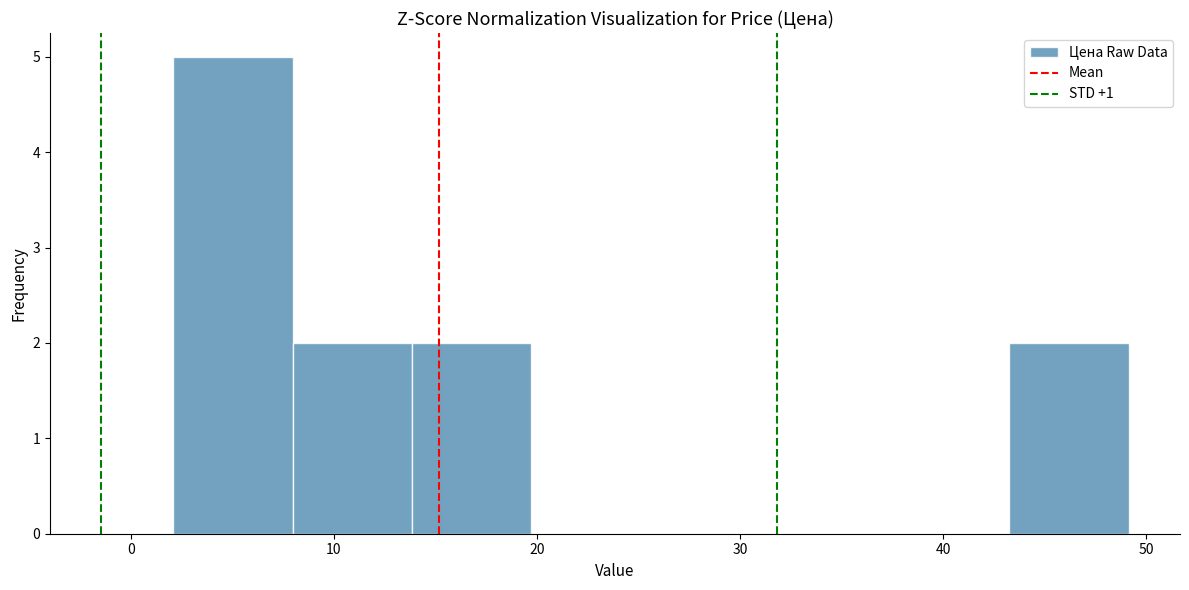

Reading left to right, transcribe this chart: for each bar, give the range it covers on the x-axis and its height. Neither the bar edges nor the heights are printed on the chart, so give them approximately, as read against the axes.

2 to 8: 5
8 to 14: 2
14 to 20: 2
20 to 26: 0
26 to 31: 0
31 to 37: 0
37 to 43: 0
43 to 49: 2